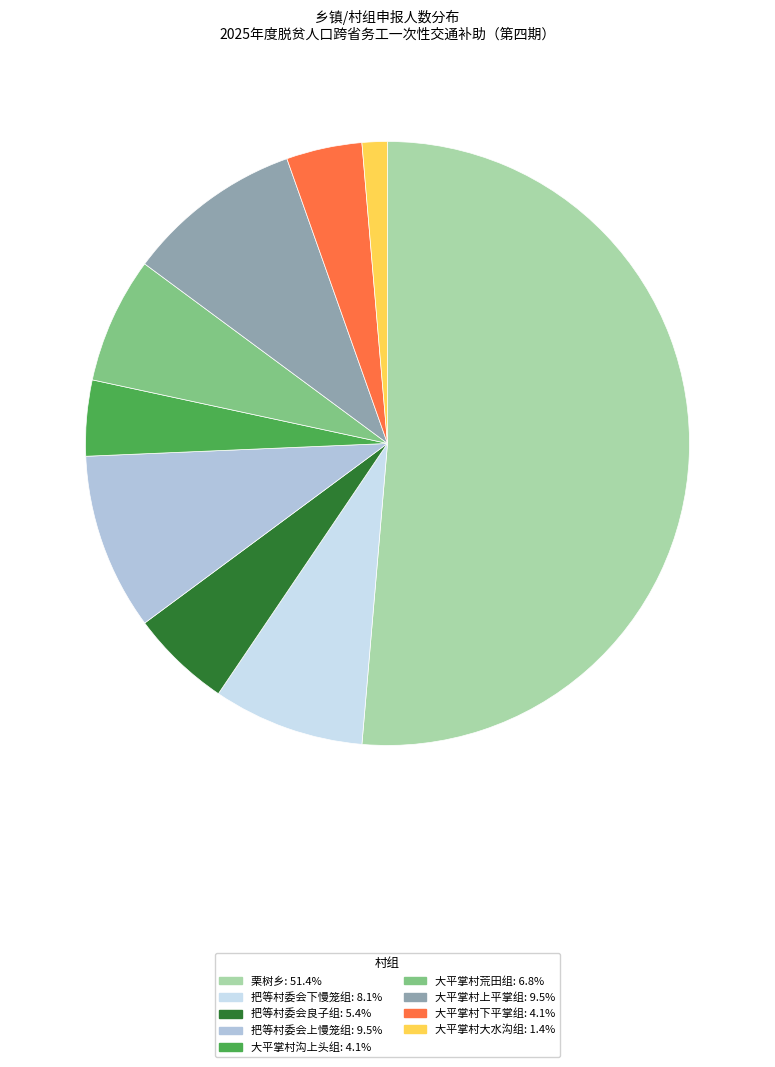

Combined, do 把等村委会上慢笼组 and 大平掌村上平掌组 account for over 50%?

No